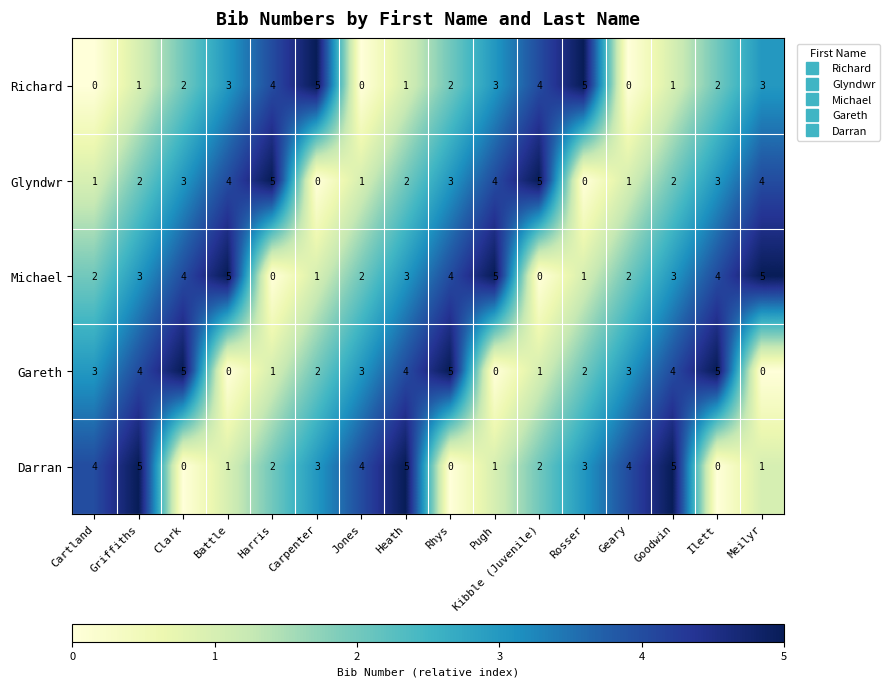

Rank the series at Clark from lowest to highest value.

Darran, Richard, Glyndwr, Michael, Gareth